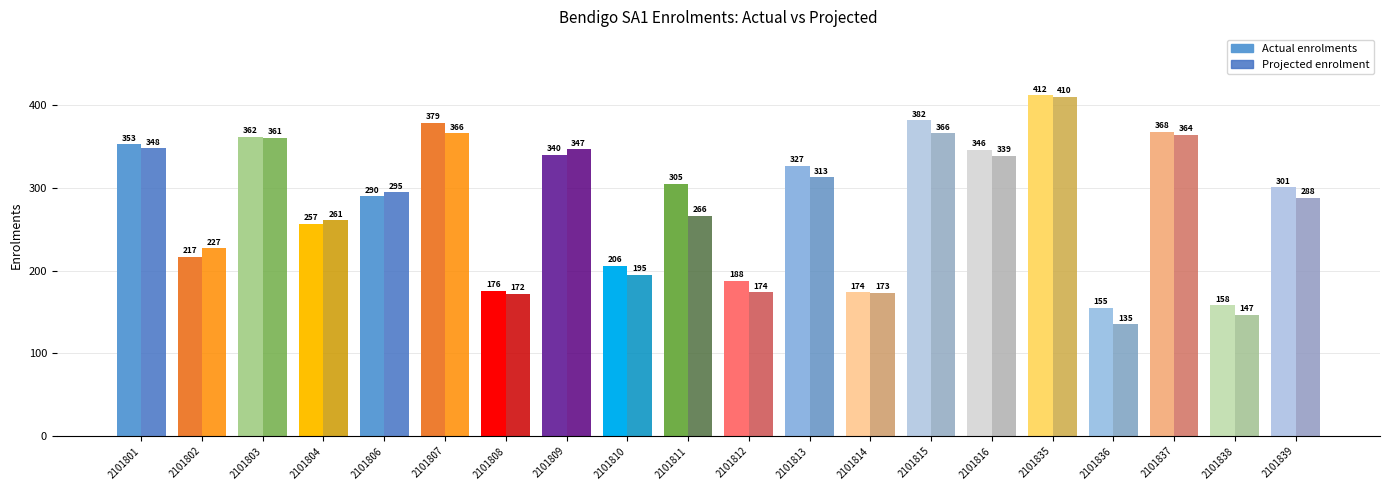

What is the average value of the Actual enrolments series?

285